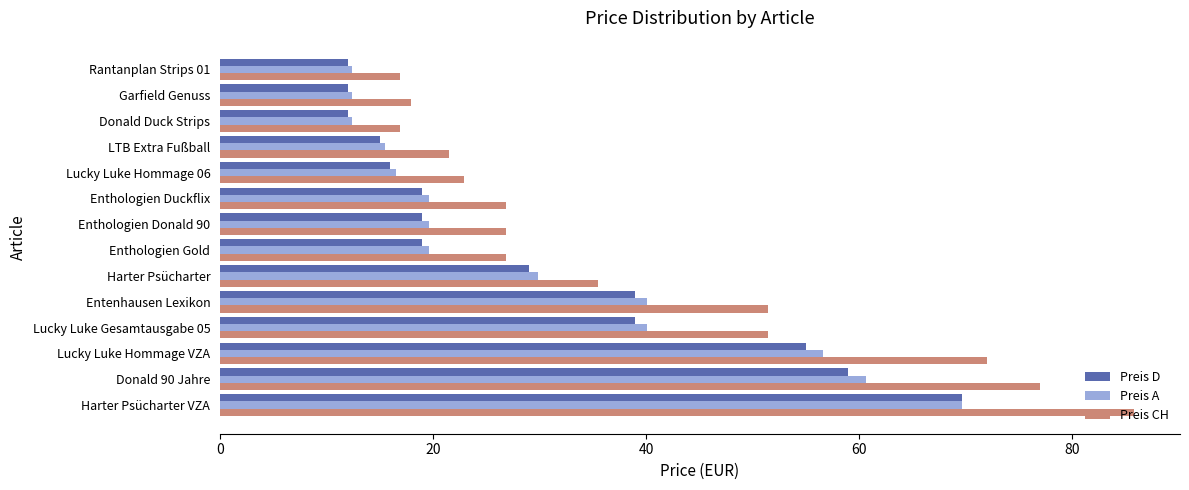

The Preis D series shows 12.0 at Garfield Genuss. True or false?

True